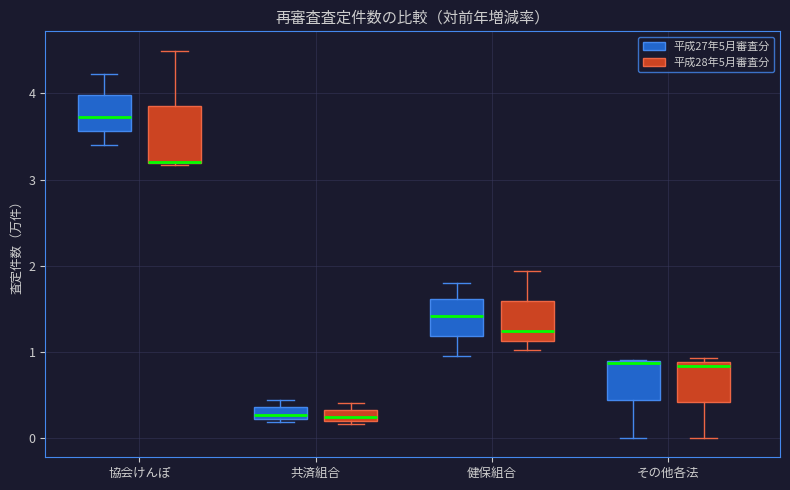

Comparing the boxes themselves (not the whiskers), which one is the tallest?

協会けんぽ (平成28年5月審査分)